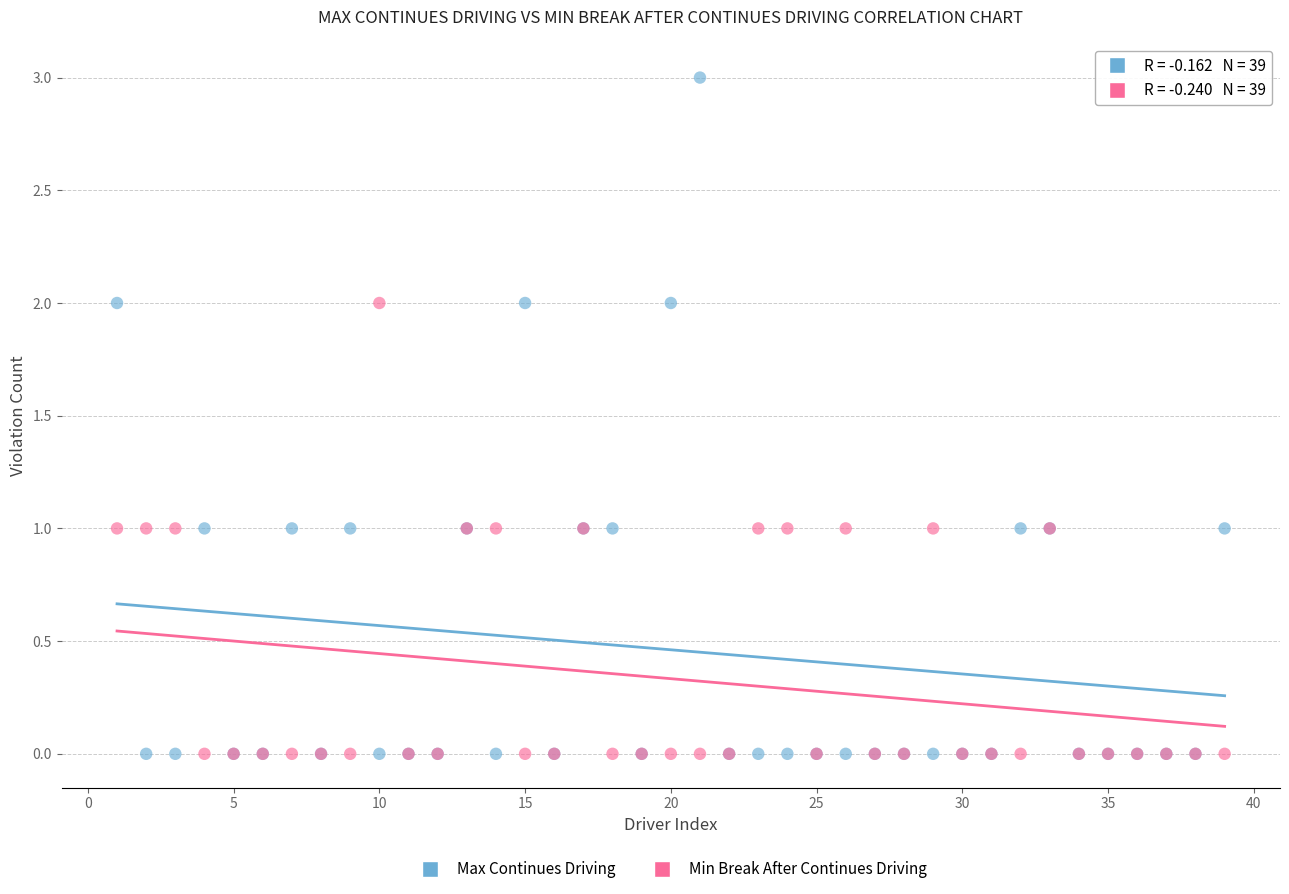

Which series contains the highest Y value?

Max Continues Driving